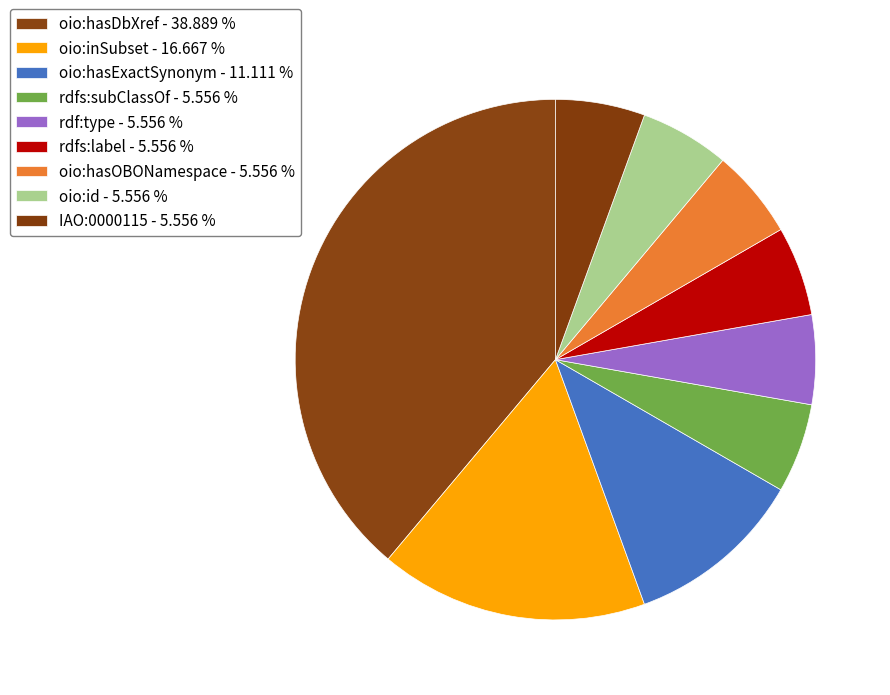

To the nearest percent, what is the combined percentage of oio:hasExactSynonym and oio:hasOBONamespace?

17%